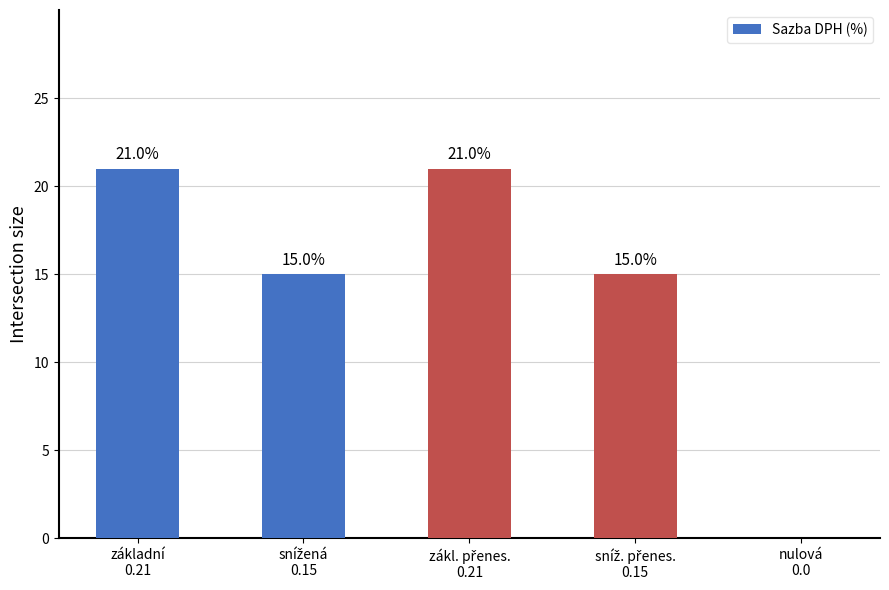

How many values are between 15 and 21?

4